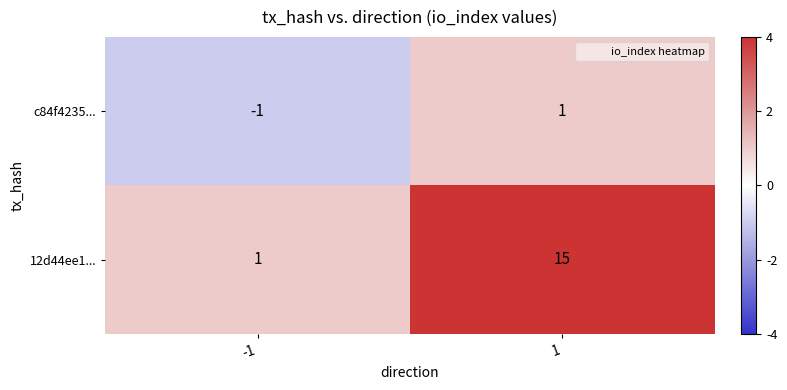

Reading right to left, what are all the values shown in this chart?

c84f4235...: 1	-1
12d44ee1...: 15	1